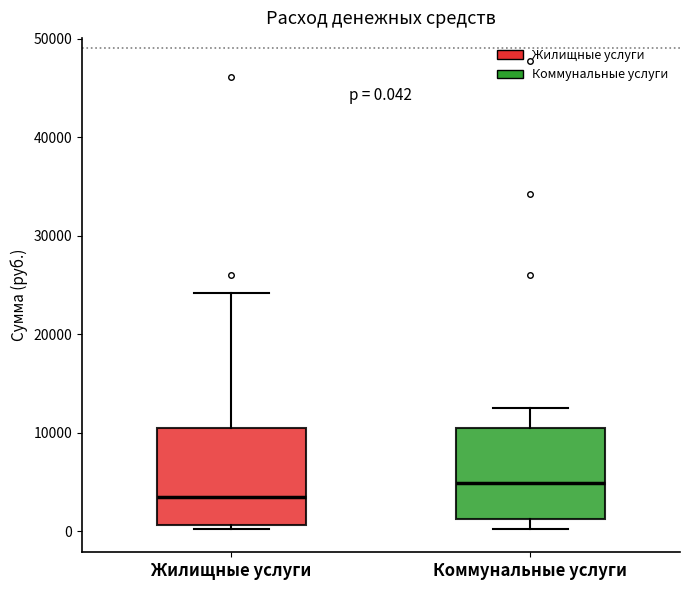

Which box's median line is the highest?

Коммунальные услуги